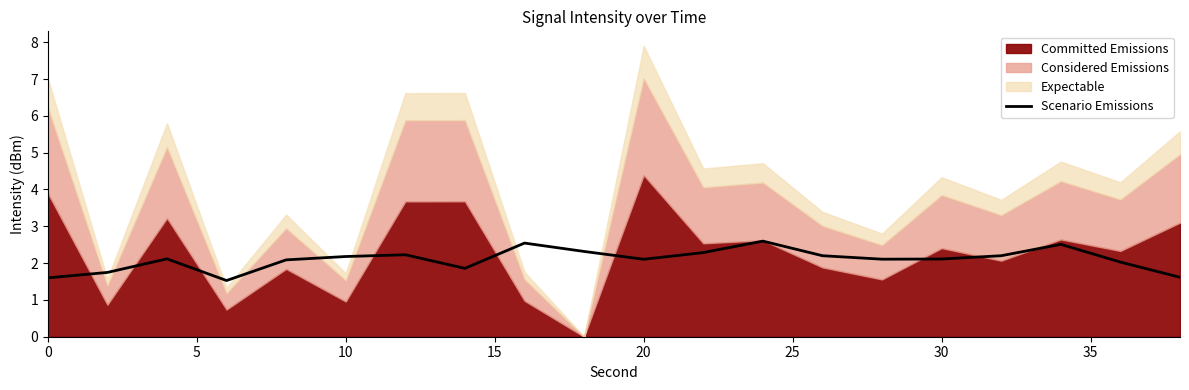

Is it true that Scenario Emissions equals 2.8 at 30?

False